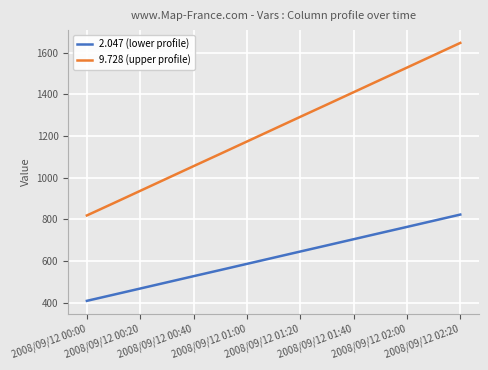

What is the minimum value for 9.728 (upper profile)?

818.8